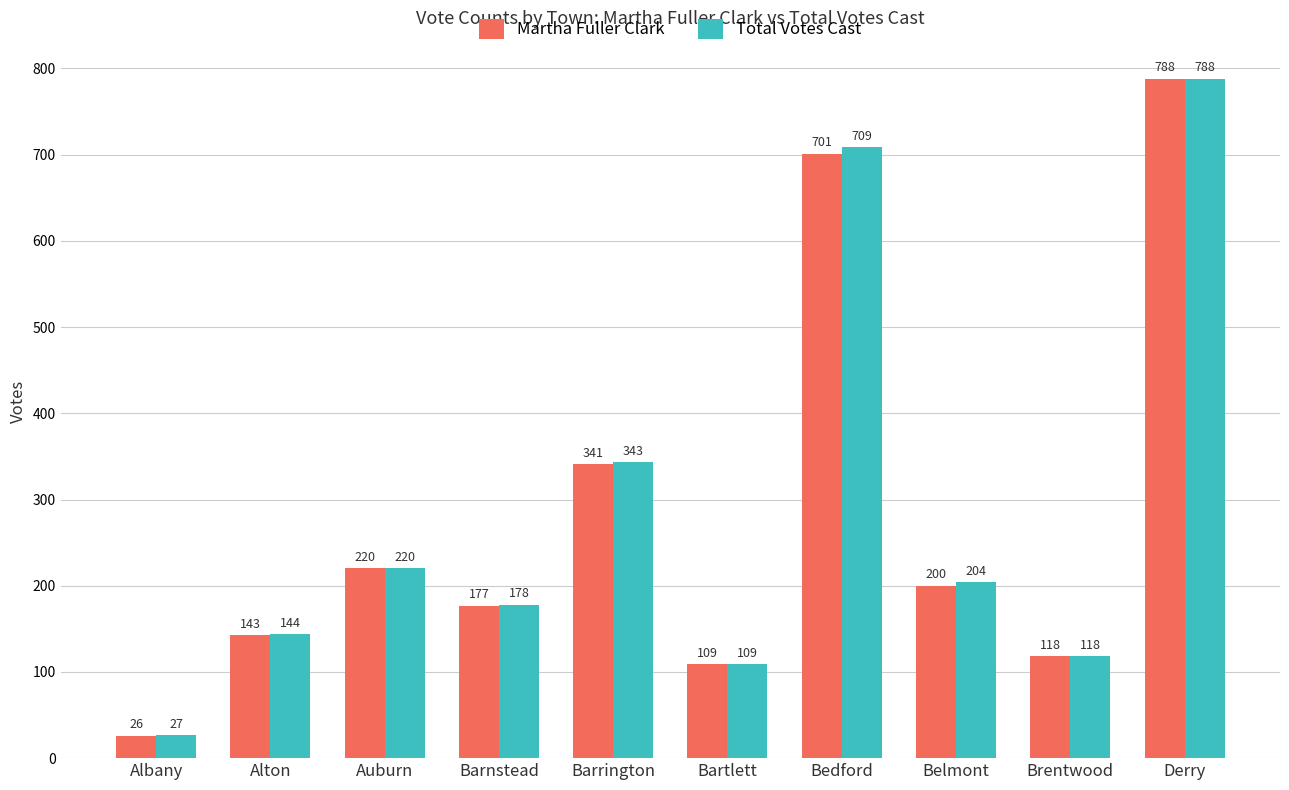

How many series are shown in this chart?

2